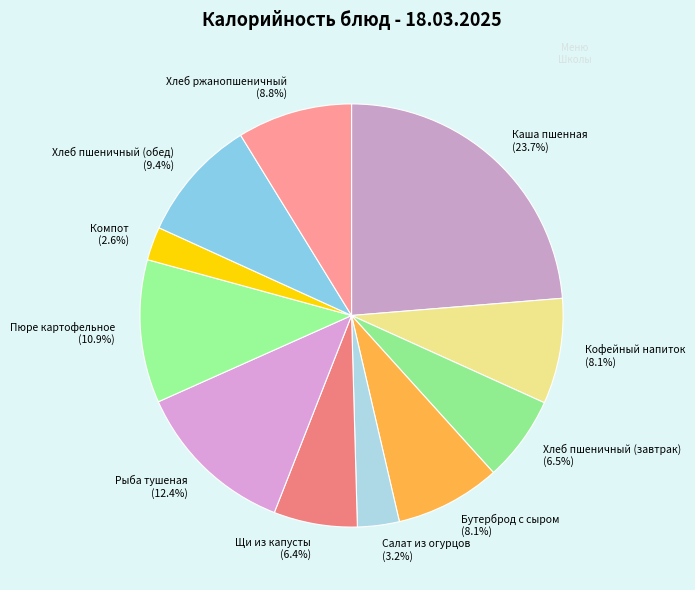

Is Бутерброд с сыром the majority of the pie?

No